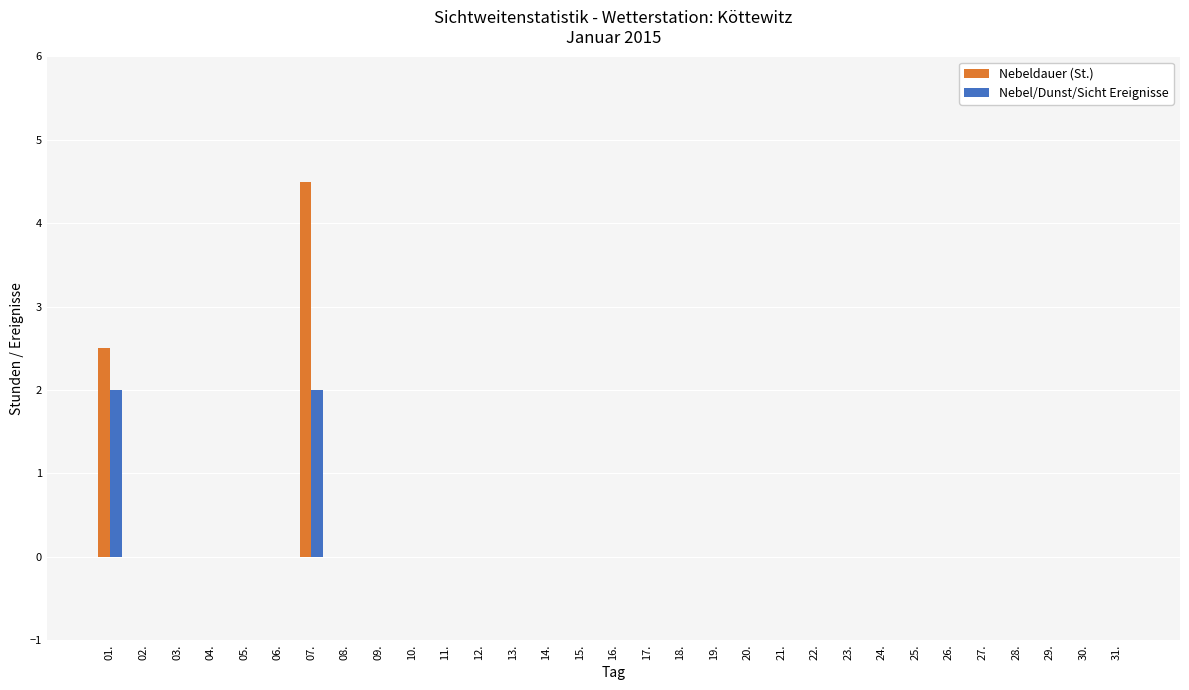

At which label is Nebeldauer (St.) closest to 2?

01.